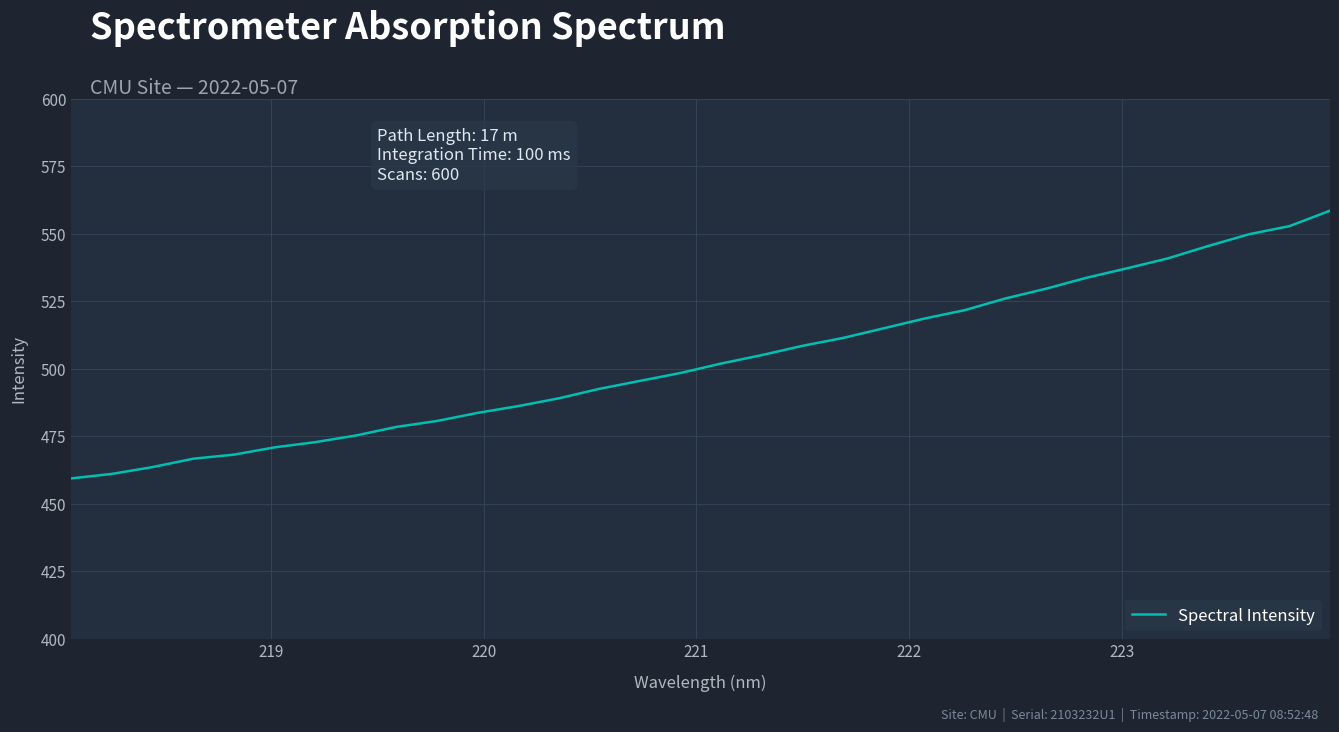

What is the maximum value shown in the chart?

558.5